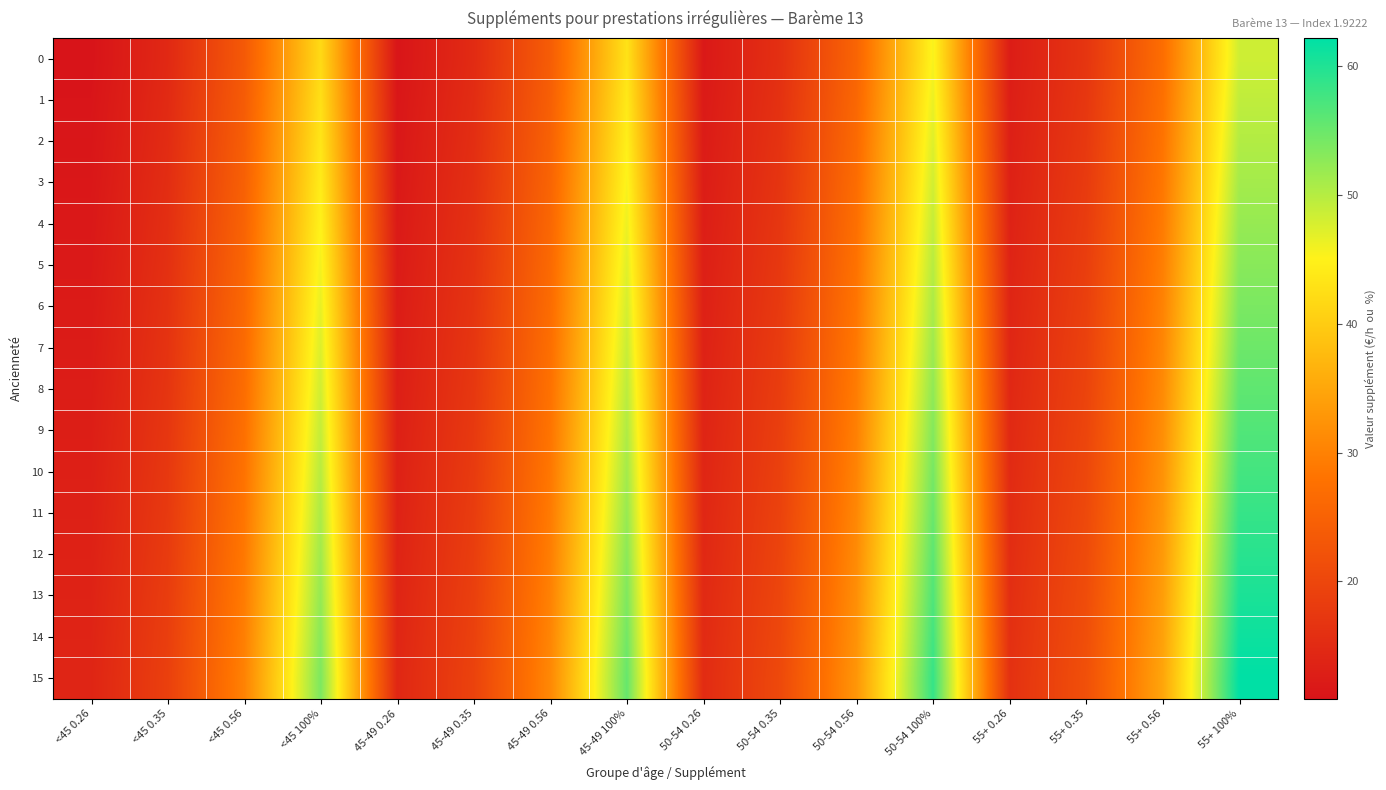

List the series in order of their peak value, highest first.

15, 14, 13, 12, 11, 10, 9, 8, 7, 6, 5, 4, 3, 2, 1, 0